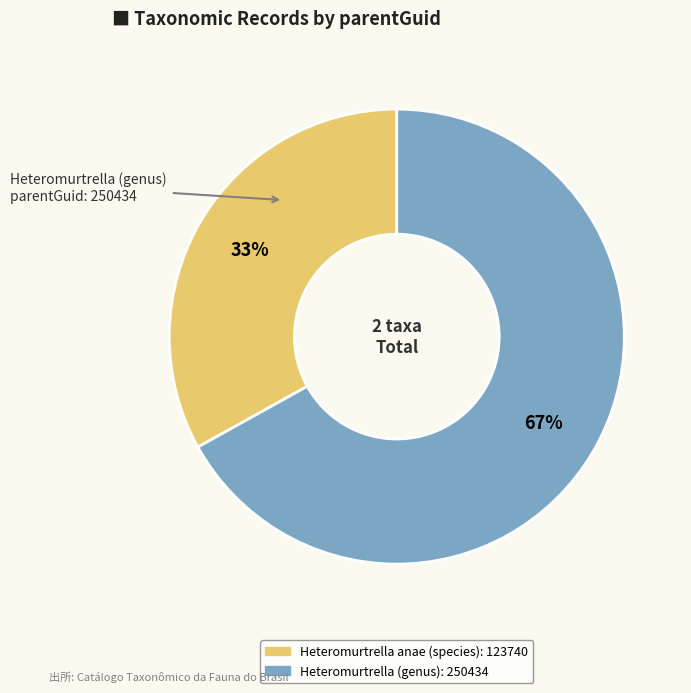

True or false: Heteromurtrella (genus) accounts for 57% of the total.

False